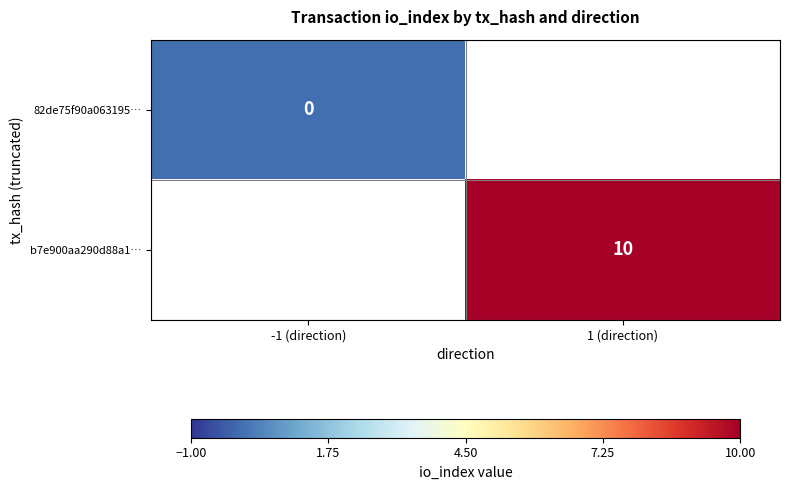

The b7e900aa290d88a1… series shows 10 at 1 (direction). True or false?

True